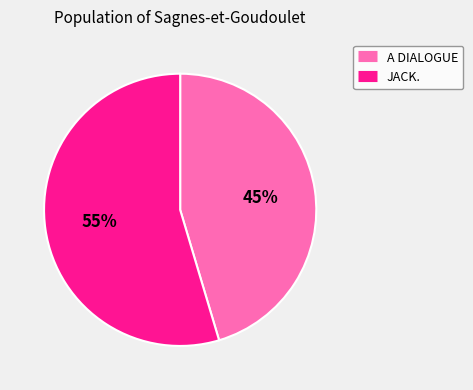

What is the smallest slice in the pie chart?

A DIALOGUE